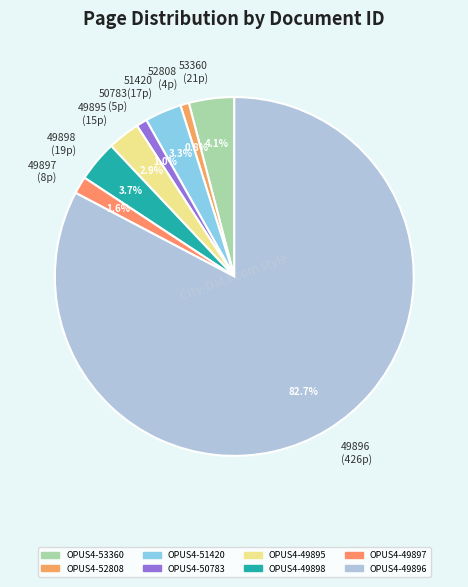

How many segments does this pie chart have?

8